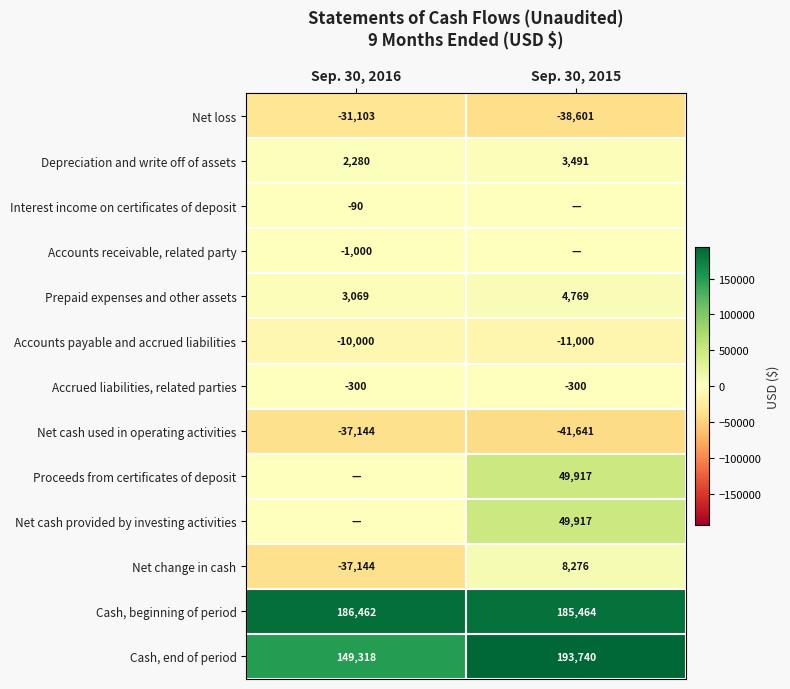

True or false: Cash, end of period has a value of 97897 at Sep. 30, 2016.

False